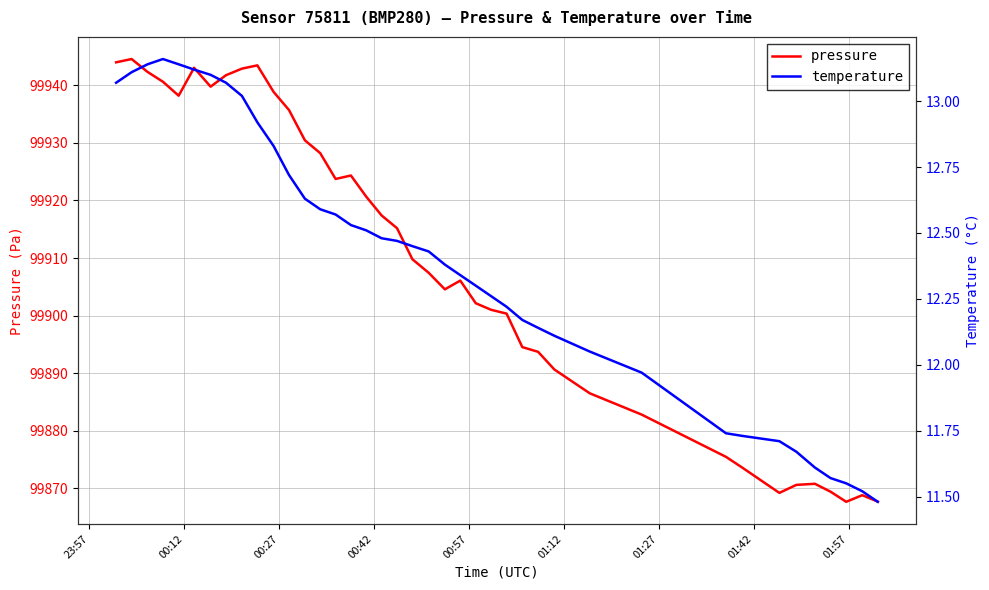

True or false: temperature and pressure intersect in this chart.

False